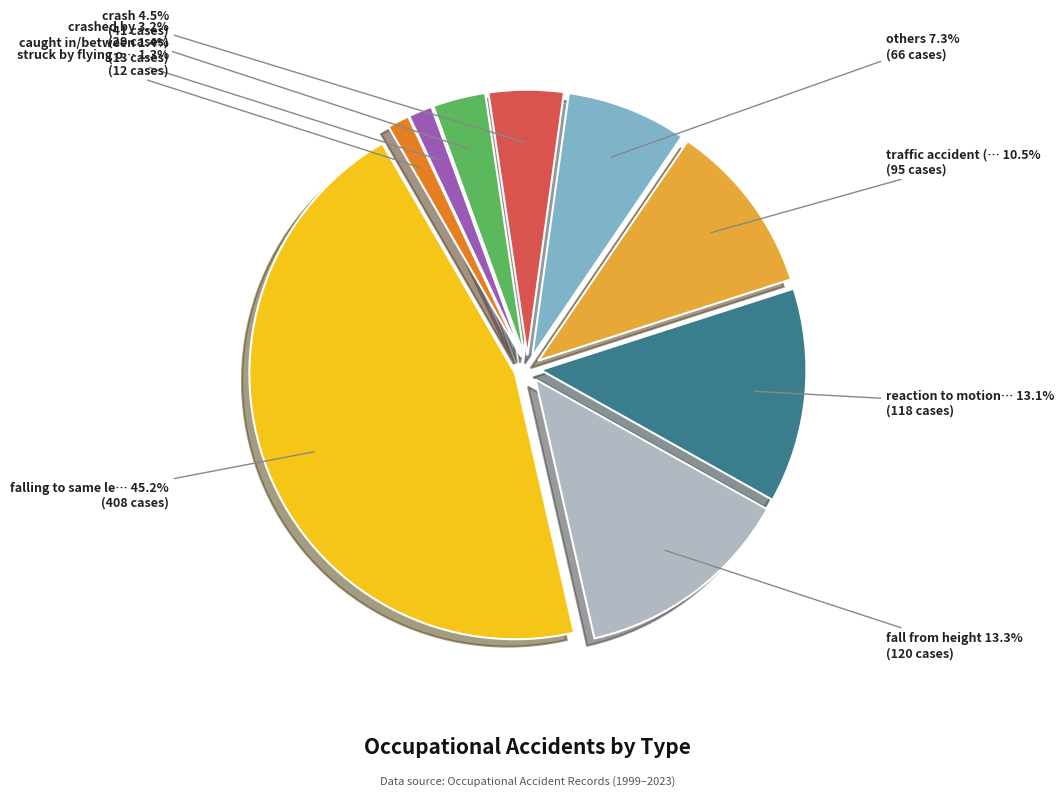

How many slices are in this pie chart?

9